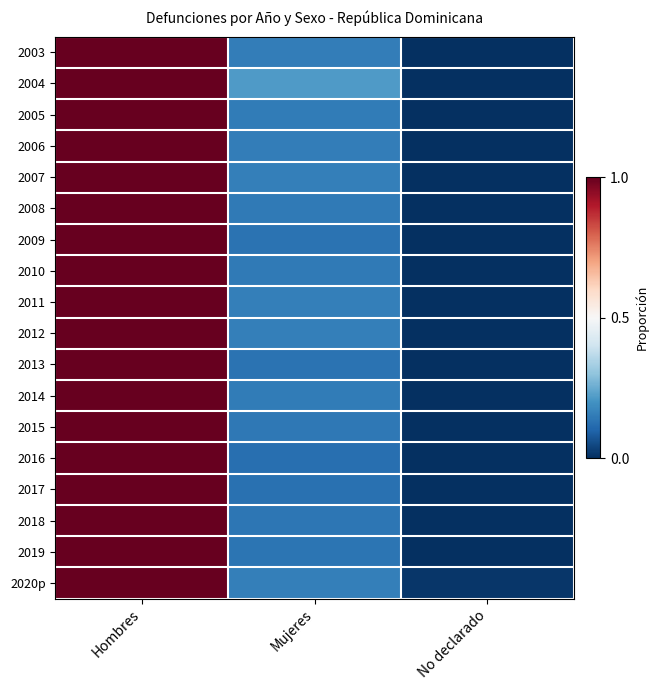

At which category does the chart reach its minimum across all series?

No declarado